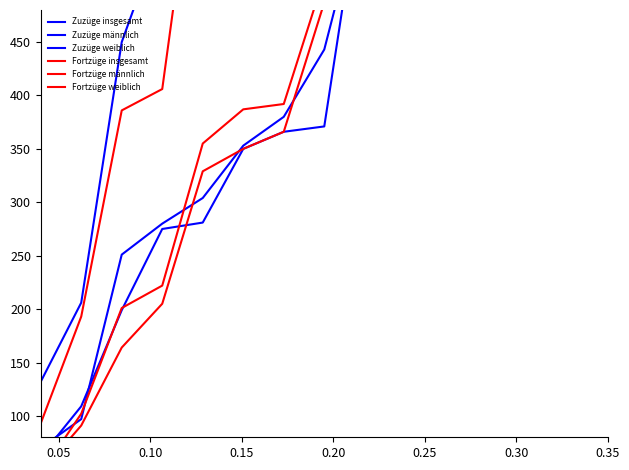

At which label does Zuzüge weiblich reach its peak?

0.35